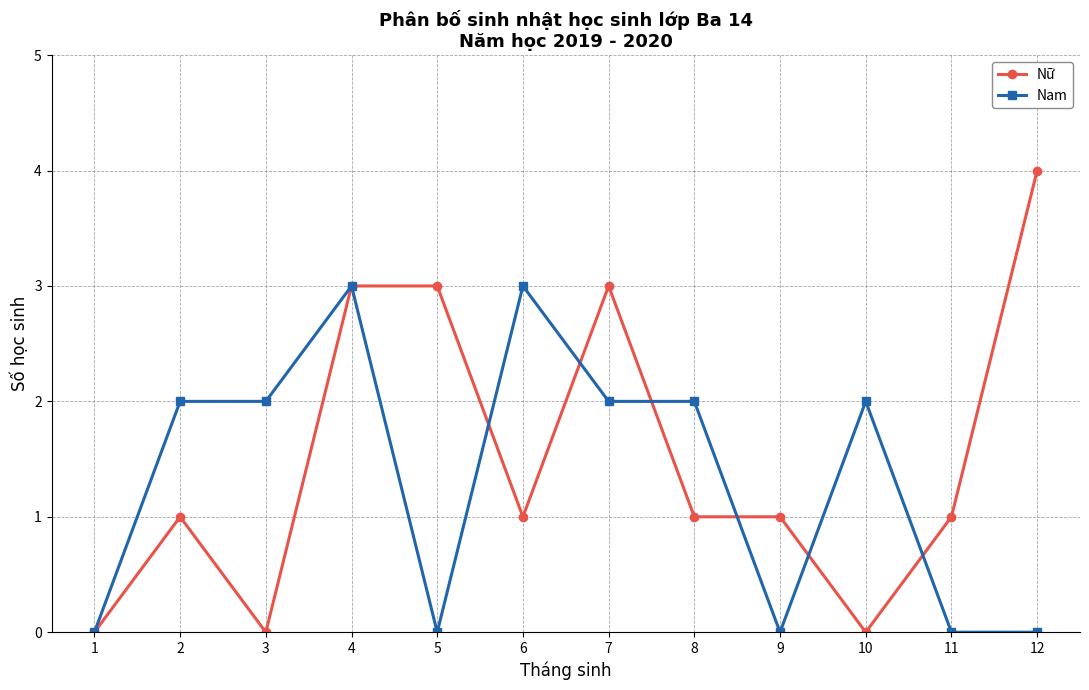

What is the approximate value of Nữ at 6?

1